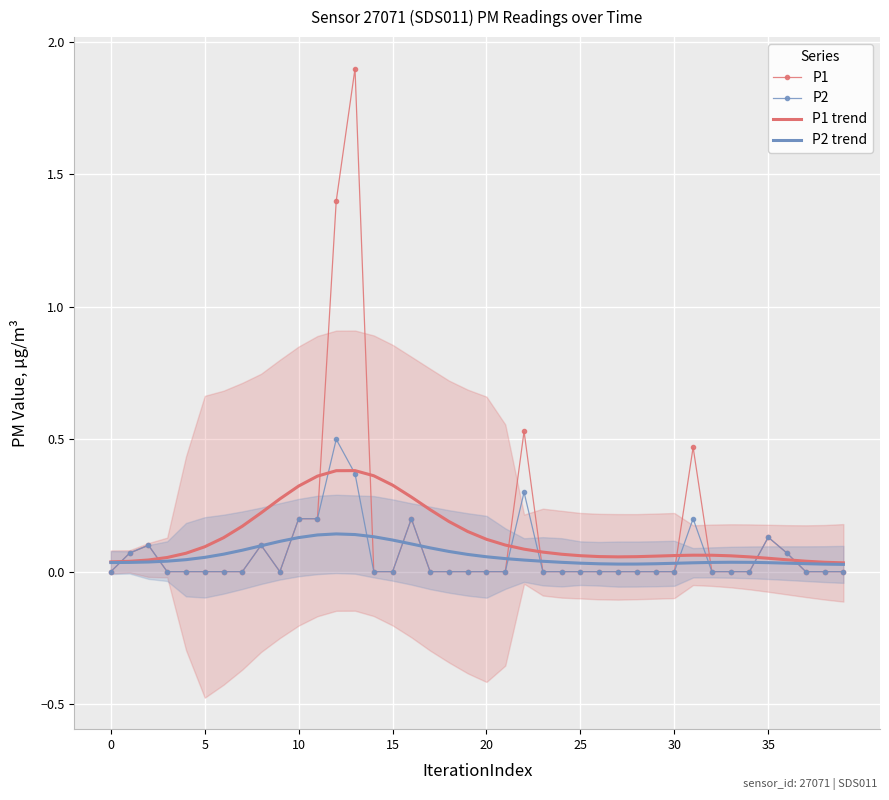

Is the value of P2 at 16 greater than the value of P1 trend at 18?

Yes